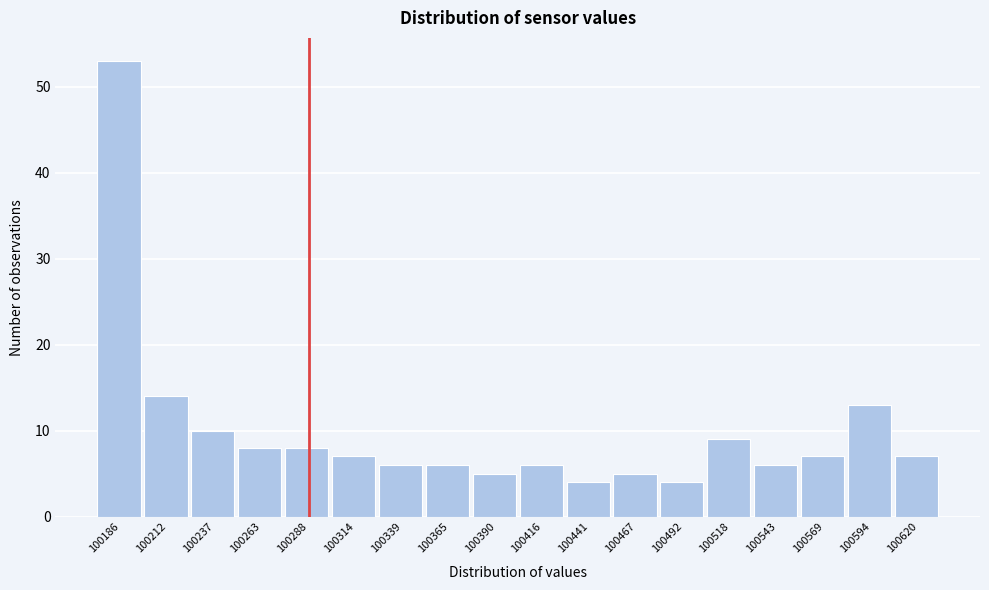

Which range on the x-axis has the tallest bar?

100175 to 100200